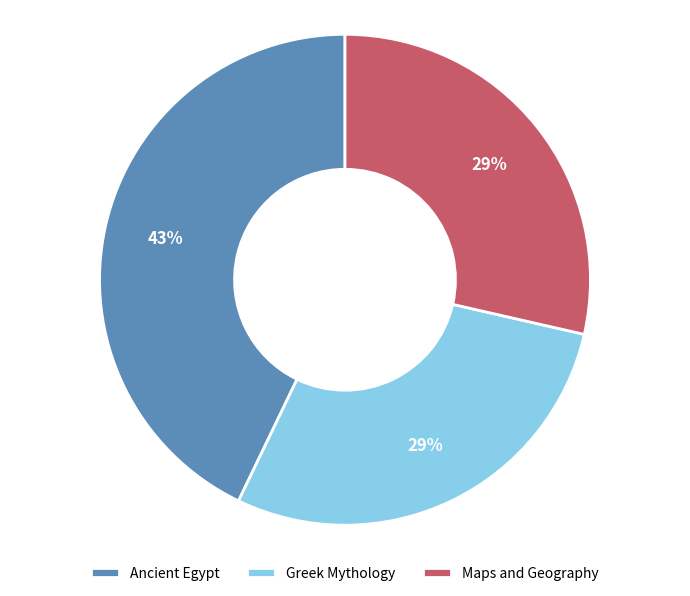

Do Maps and Geography and Greek Mythology together represent more than half of the pie?

Yes